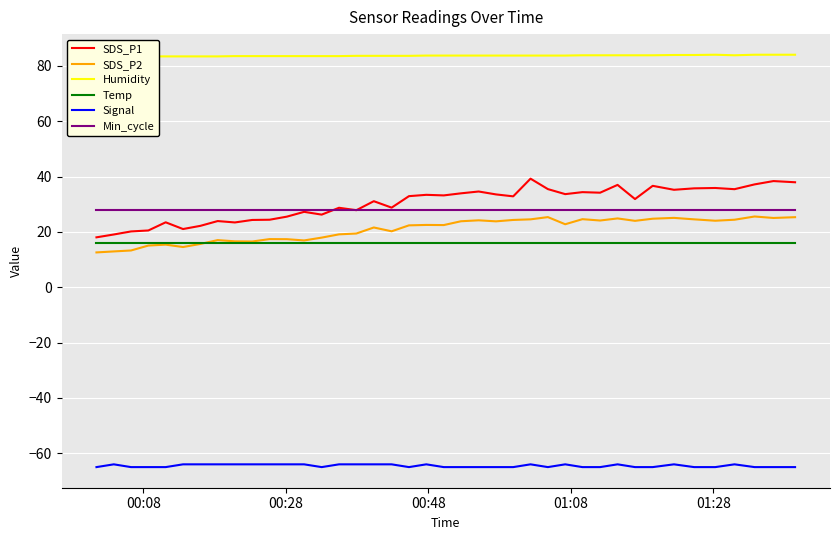

True or false: SDS_P1 and Signal intersect in this chart.

False